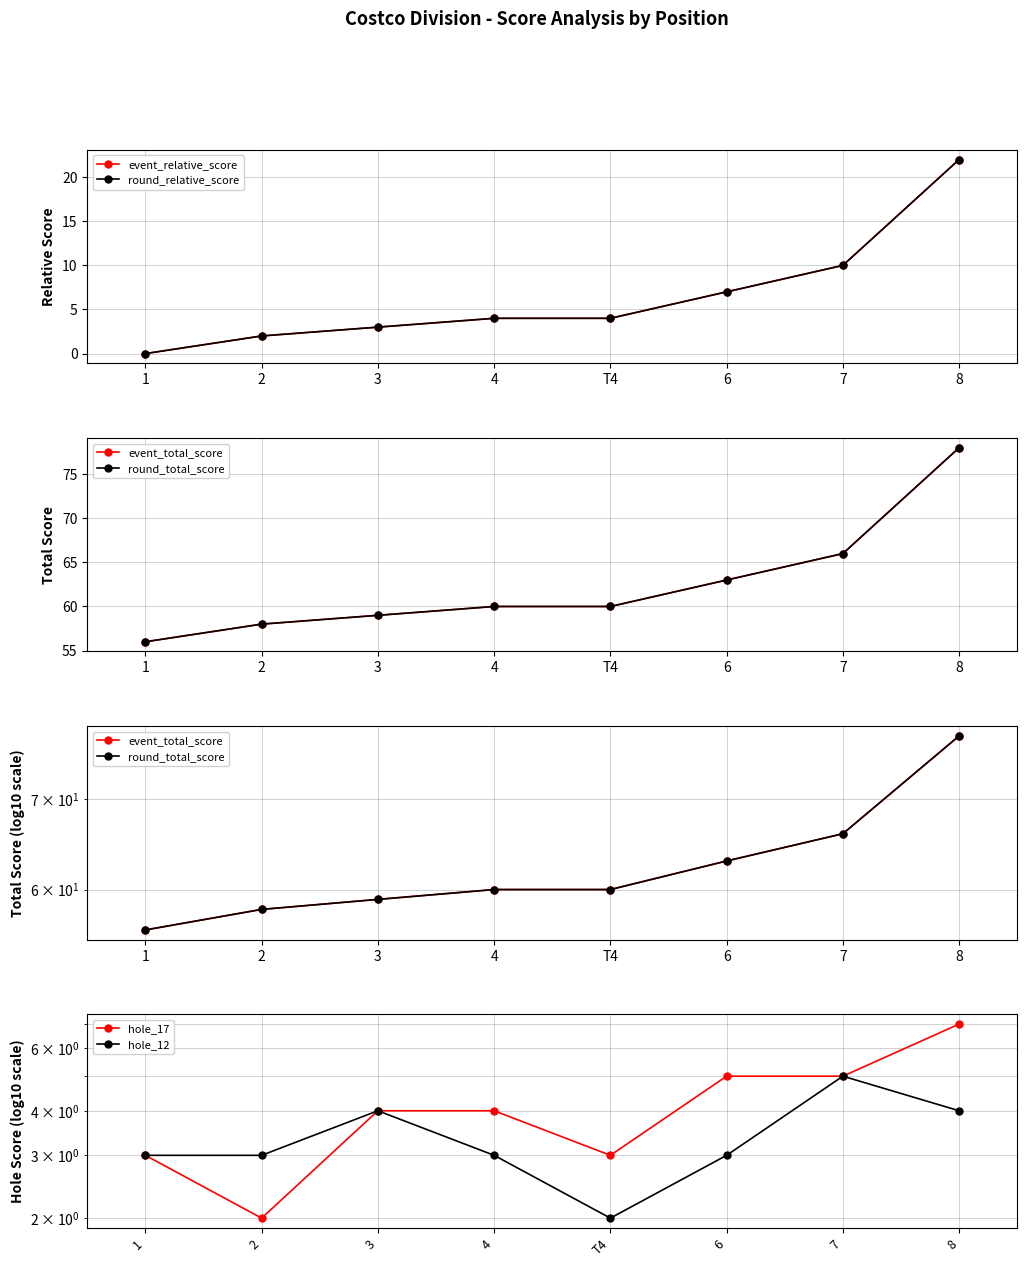

True or false: event_relative_score has more than 0 points higher than both neighbors.

False